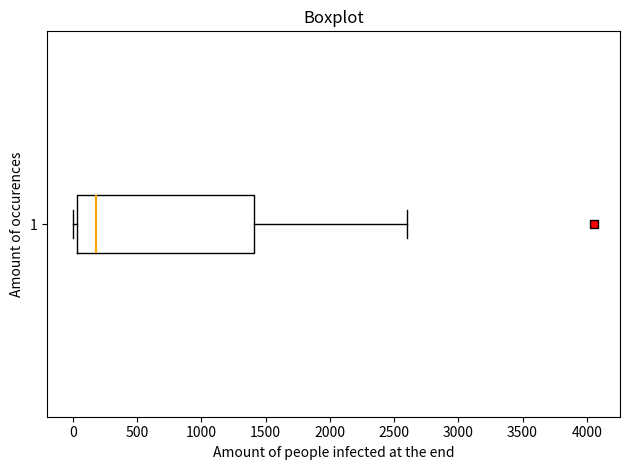

Transcribe this box plot: give where the median line is, the range the box spans, and where the two whiskers end, as read against the x-axis. The values are not printed on the chart, so give them approximately, as read against the axis.

median 200, box 50 to 1400, whiskers 0 to 2600